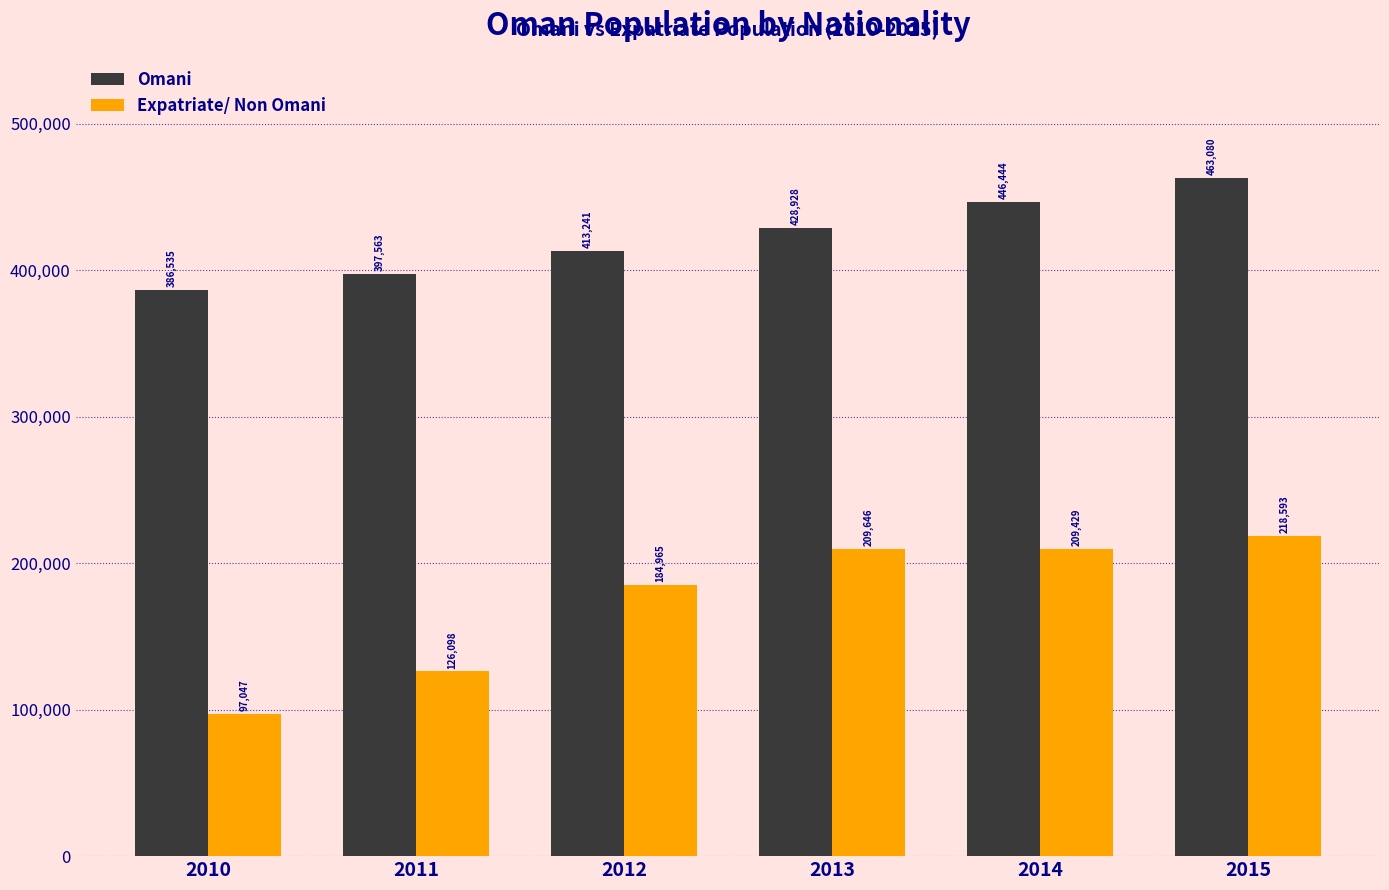

At which label is Expatriate/ Non Omani closest to 157820?

2012